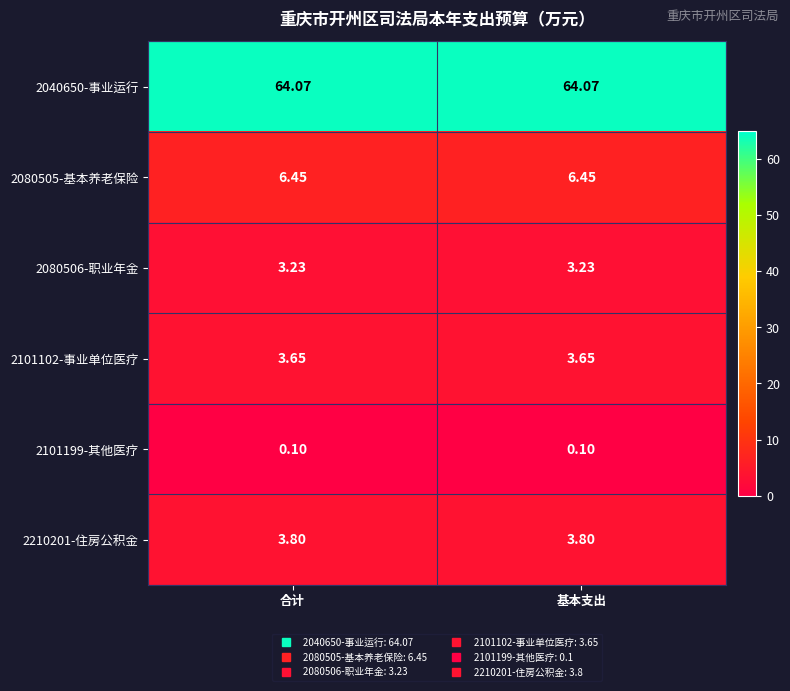

How many distinct data groups are displayed?

6